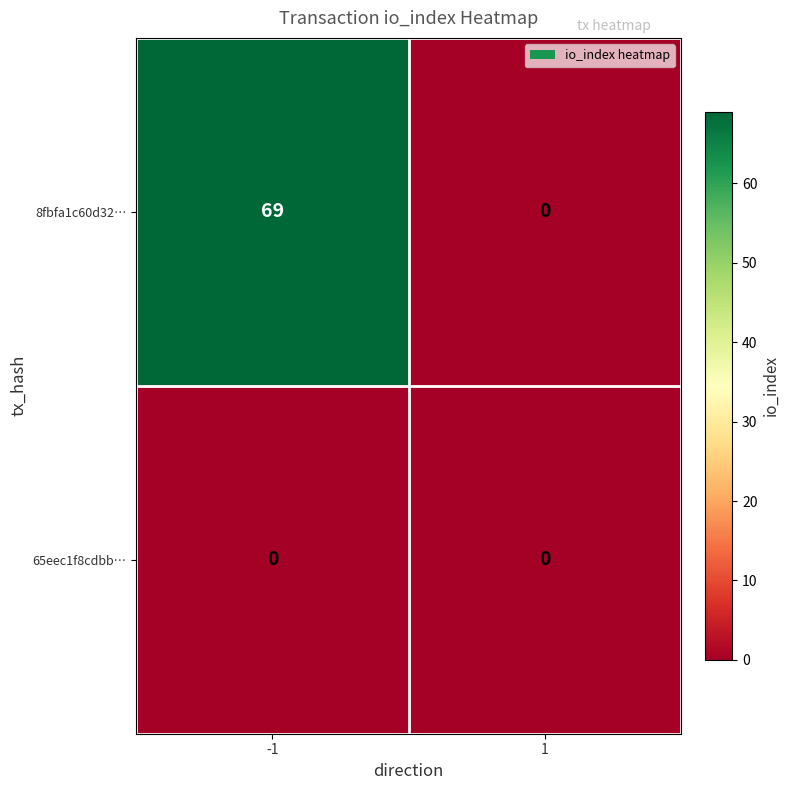

At -1, list the series in order from smallest to largest.

65eec1f8cdbb…, 8fbfa1c60d32…